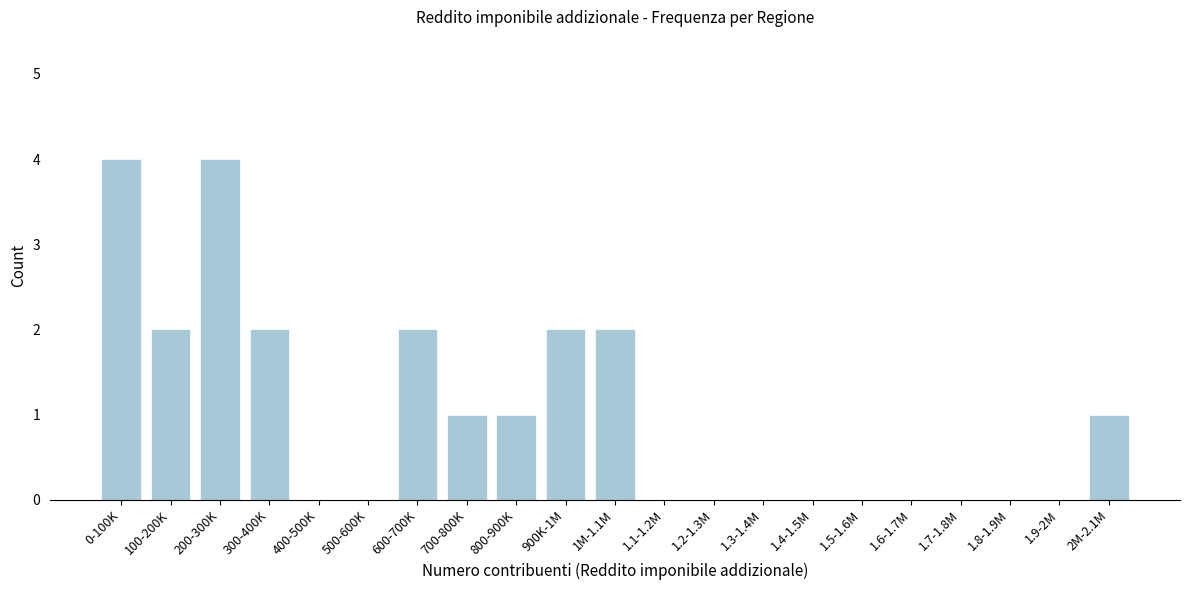

Reading left to right, extract all data points from this chart.

0-100K=4	100-200K=2	200-300K=4	300-400K=2	400-500K=0	500-600K=0	600-700K=2	700-800K=1	800-900K=1	900K-1M=2	1M-1.1M=2	1.1-1.2M=0	1.2-1.3M=0	1.3-1.4M=0	1.4-1.5M=0	1.5-1.6M=0	1.6-1.7M=0	1.7-1.8M=0	1.8-1.9M=0	1.9-2M=0	2M-2.1M=1